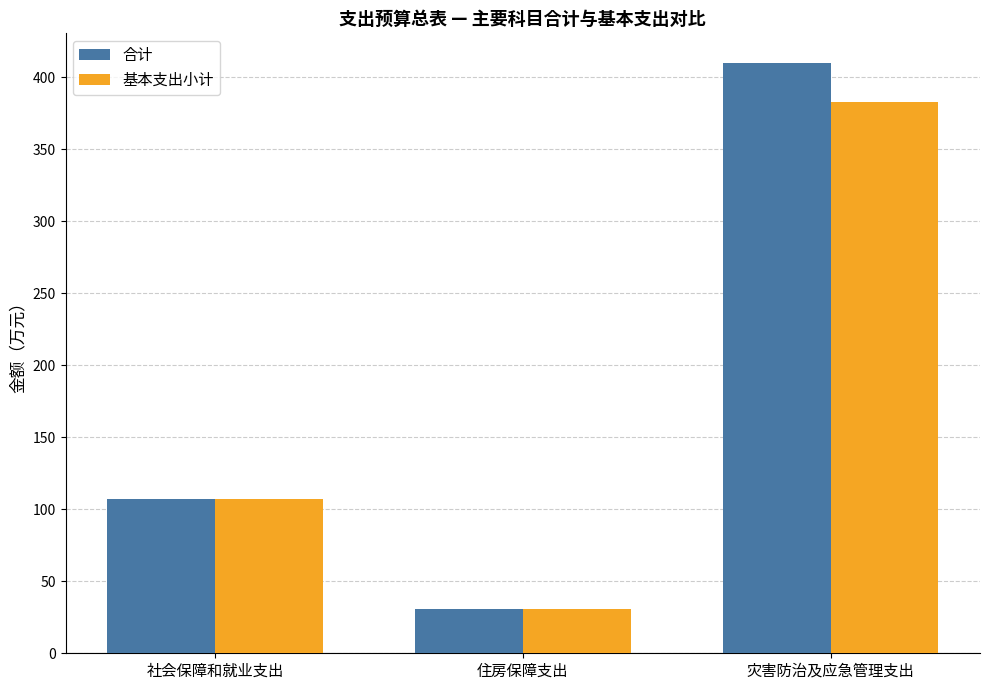

Which series has the largest total across all categories?

合计